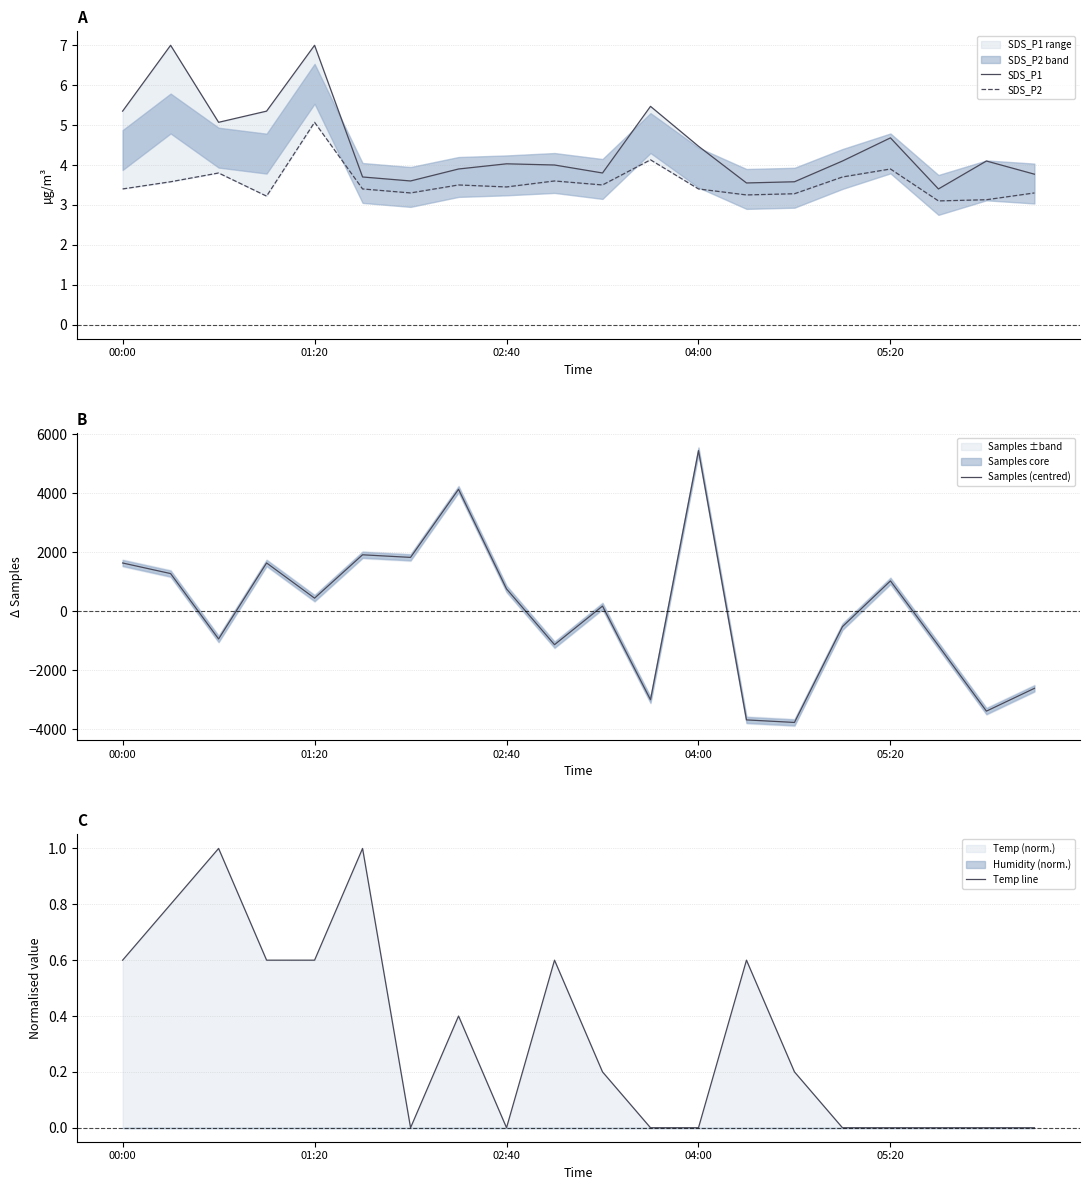

What is the average value of the Temp line series?

0.3